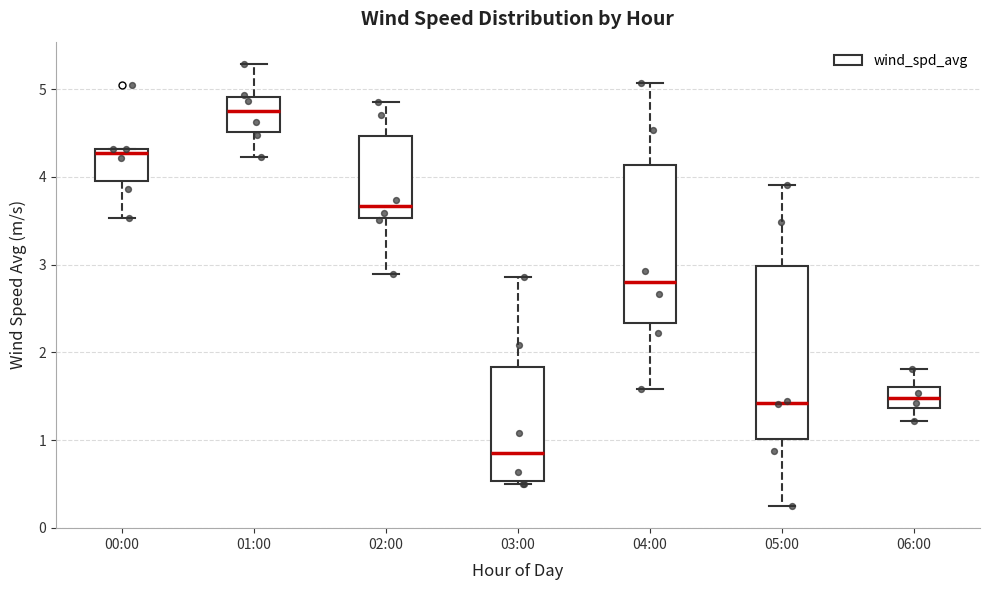

Reading left to right, transcribe this box plot: for each box, give where its median line is, the range the box spans, and where its two whiskers end, as read against the y-axis. The values are not printed on the chart, so give them approximately, as read against the axis.

00:00: median 4.3 (just below the box's upper edge), box 4.0 to 4.3, whiskers 3.5 to 4.3
01:00: median 4.8, box 4.5 to 4.9, whiskers 4.2 to 5.3
02:00: median 3.7, box 3.5 to 4.5, whiskers 2.9 to 4.9
03:00: median 0.9, box 0.5 to 1.8, whiskers 0.5 (just below the box's lower edge) to 2.9
04:00: median 2.8, box 2.3 to 4.1, whiskers 1.6 to 5.1
05:00: median 1.4, box 1.0 to 3.0, whiskers 0.3 to 3.9
06:00: median 1.5, box 1.4 to 1.6, whiskers 1.2 to 1.8